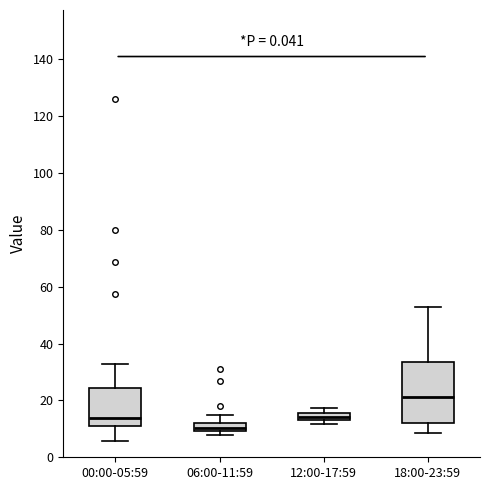

Which box is the tallest, from its lower edge to its upper edge?

18:00-23:59